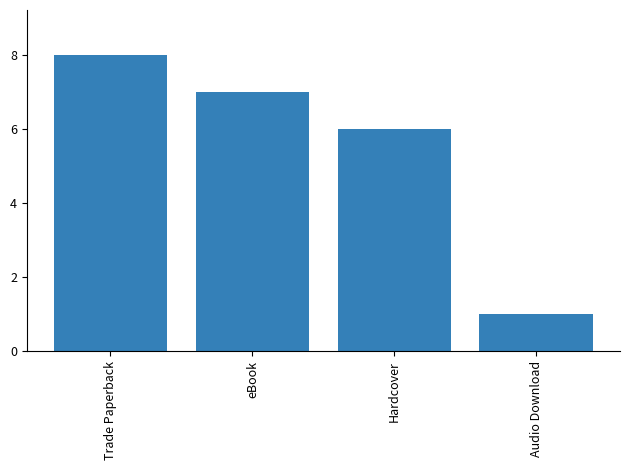

What is the average value?

6